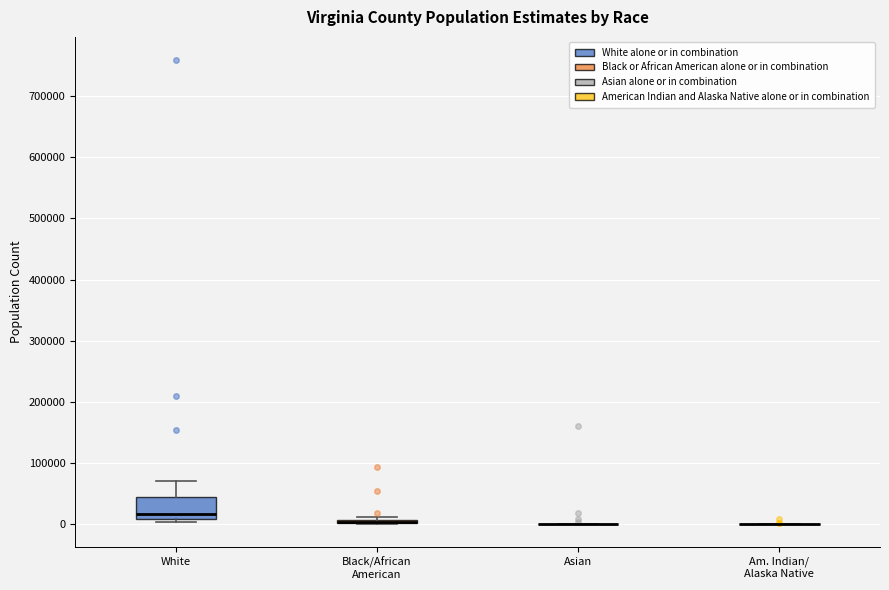

Which box is the tallest, from its lower edge to its upper edge?

White